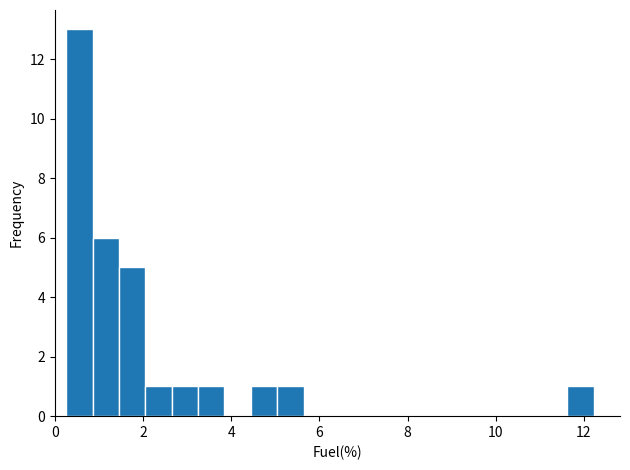

Around what value on the x-axis is the tallest bar? Give the approximate position of its centre, as read against the axis.

0.6